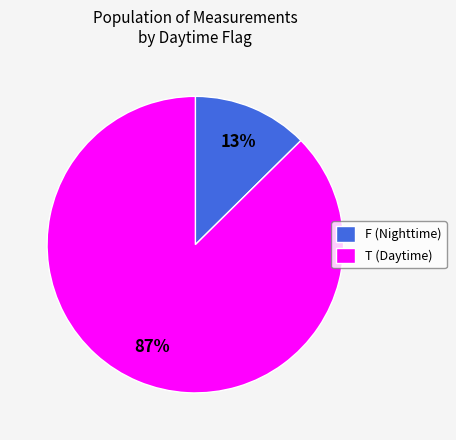

How many segments does this pie chart have?

2